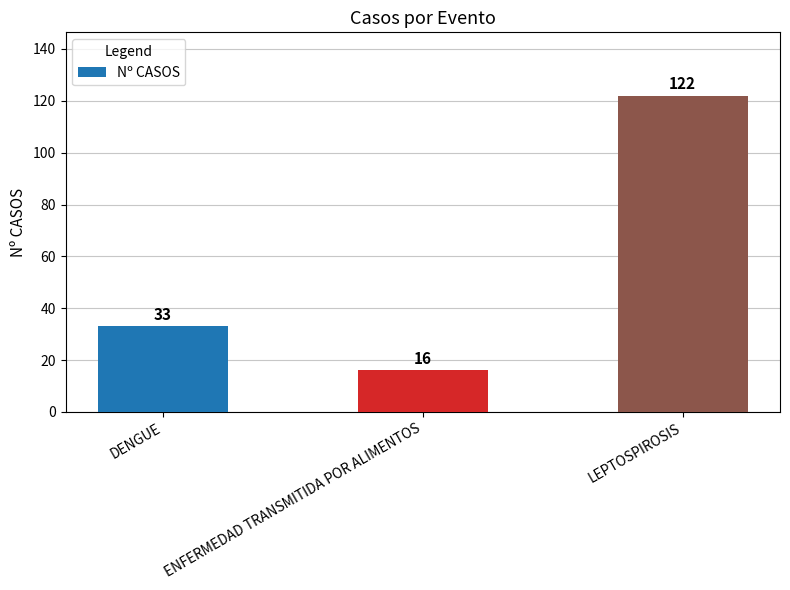

What is the difference between the maximum and second lowest values?

89